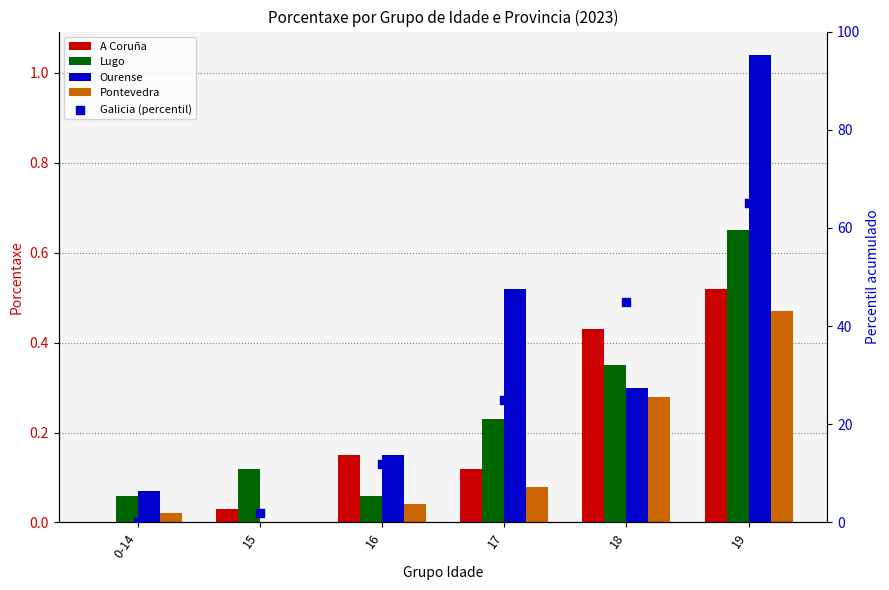

Is the value of Ourense at 19 greater than the value of Galicia (percentil) at 0-14?

Yes